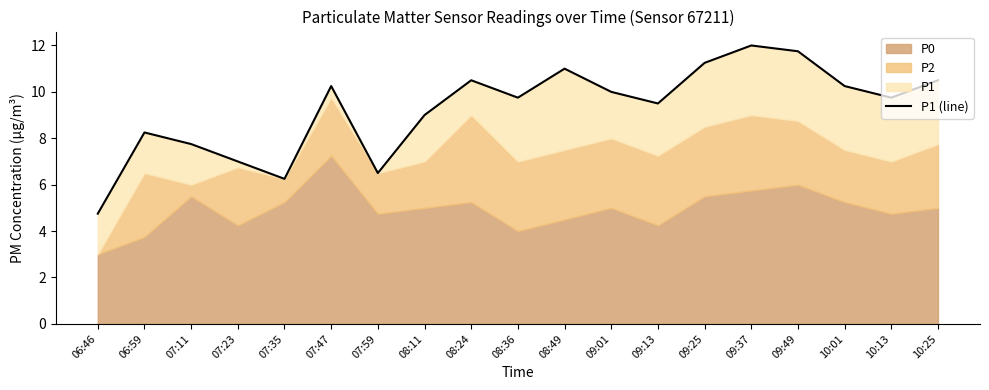

What is the difference between the second highest and minimum values?

7.0